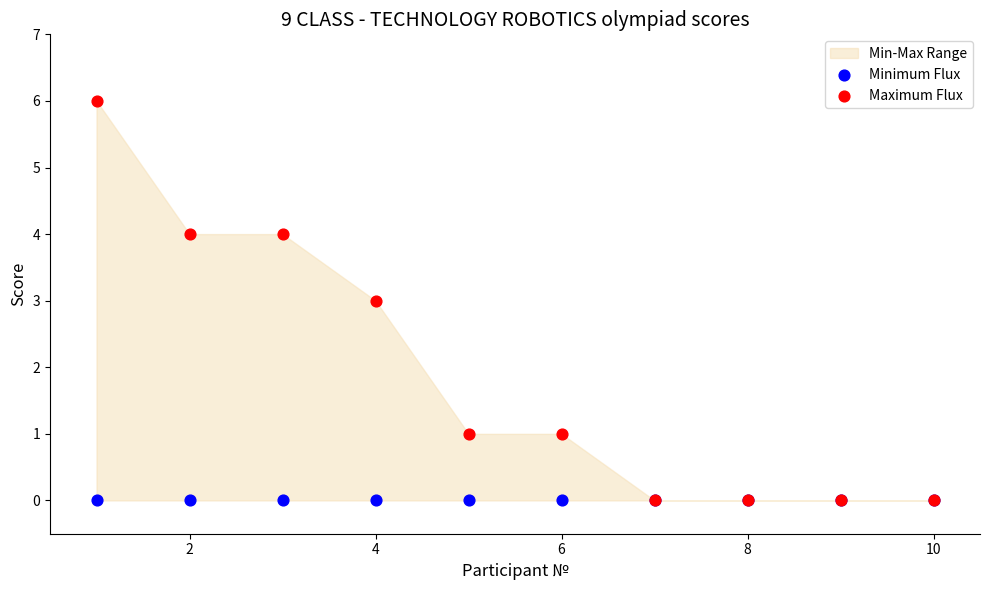

Which series contains the lowest Y value?

Minimum Flux